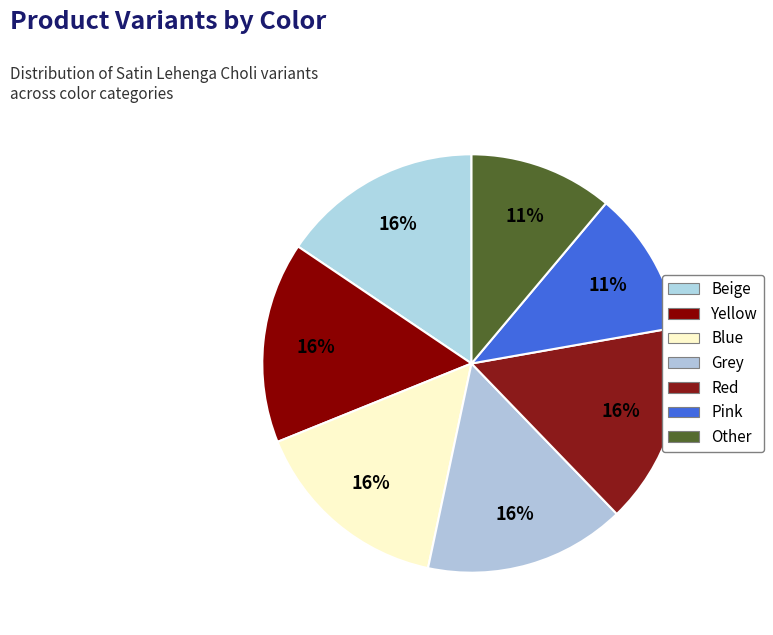

What is the ratio of the value at Beige to the value at Yellow?

1.0